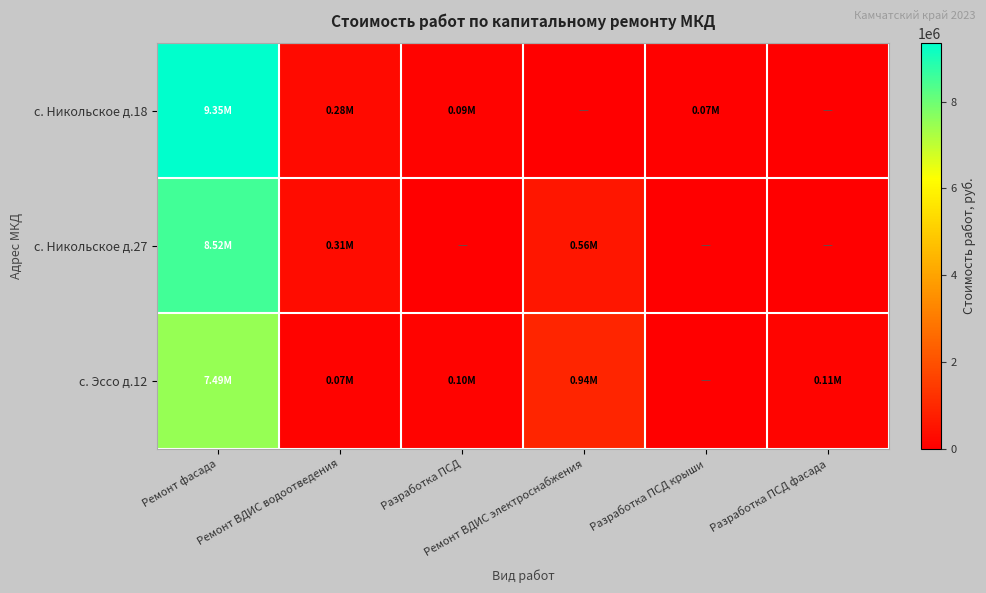

What is the spread (max minus min) of values at Ремонт фасада?

1860775.0